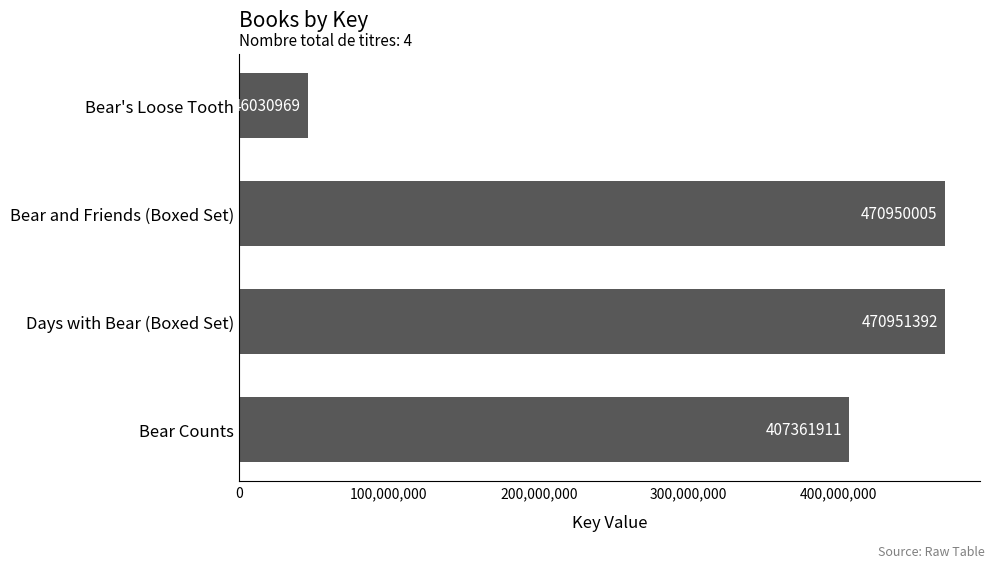

Read the value at Bear's Loose Tooth, to the nearest 100.

46031000